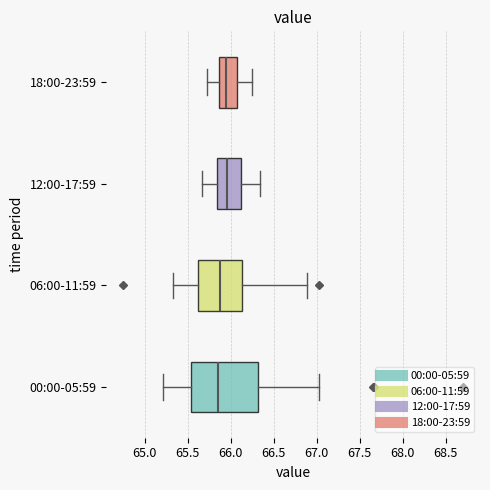

Reading bottom to top, read every box against the x-axis: the position of its median line, the range the box covers, and the ends of its whiskers. The values are not printed on the chart, so give them approximately, as read against the axis.

00:00-05:59: median 65.85, box 65.55 to 66.30, whiskers 65.20 to 67.05
06:00-11:59: median 65.90, box 65.60 to 66.15, whiskers 65.35 to 66.90
12:00-17:59: median 65.95, box 65.85 to 66.10, whiskers 65.65 to 66.35
18:00-23:59: median 65.95, box 65.85 to 66.10, whiskers 65.70 to 66.25